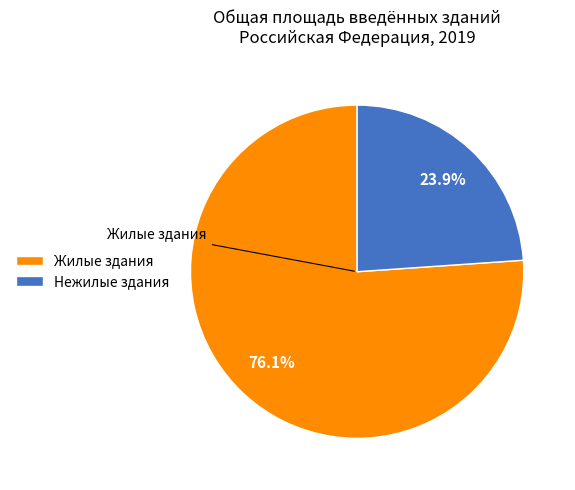

Between Жилые здания and Нежилые здания, which is larger?

Жилые здания